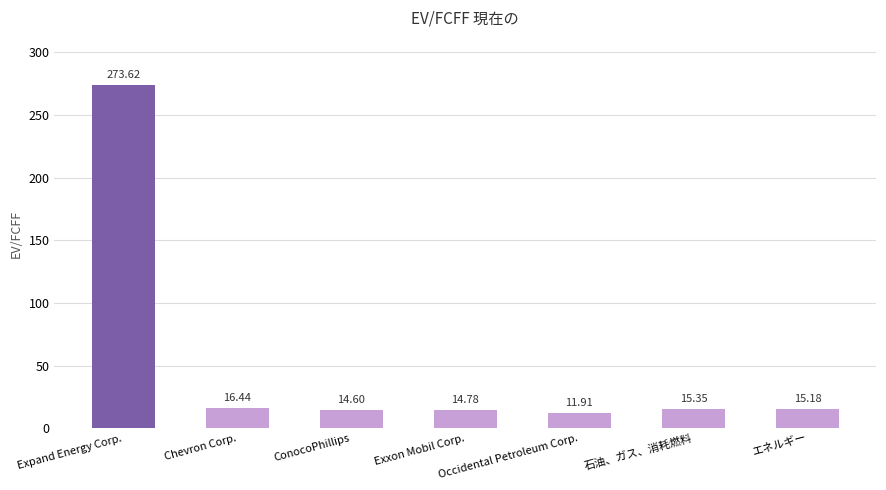

What is the difference between the maximum and second lowest values?

259.0